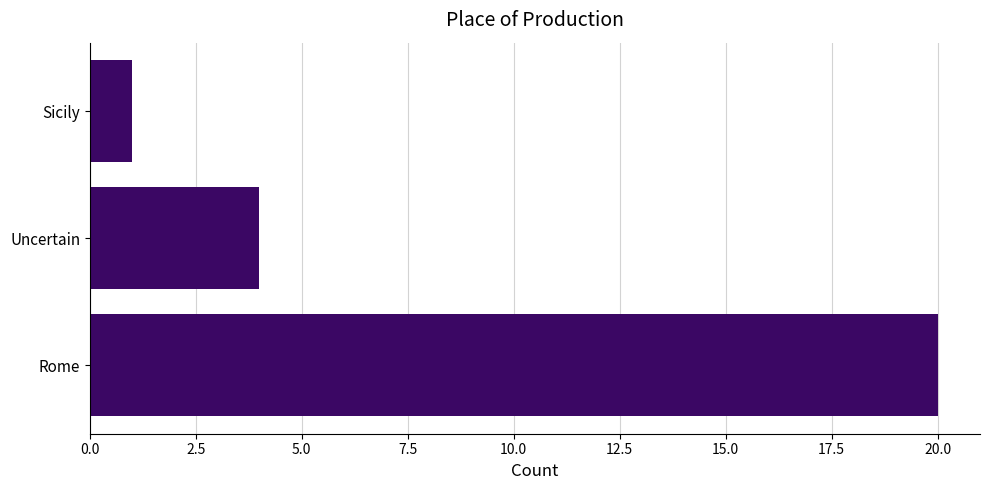

What is the change in value from Rome to Sicily?

-19